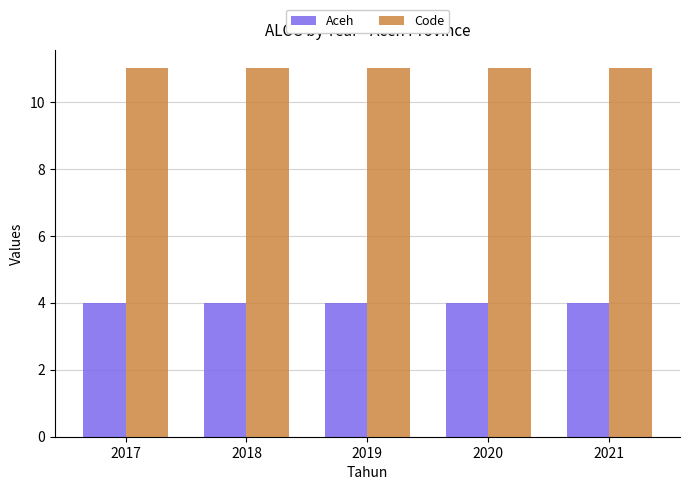

Reading left to right, what are all the values shown in this chart?

Aceh: 4	4	4	4	4
Code: 11	11	11	11	11